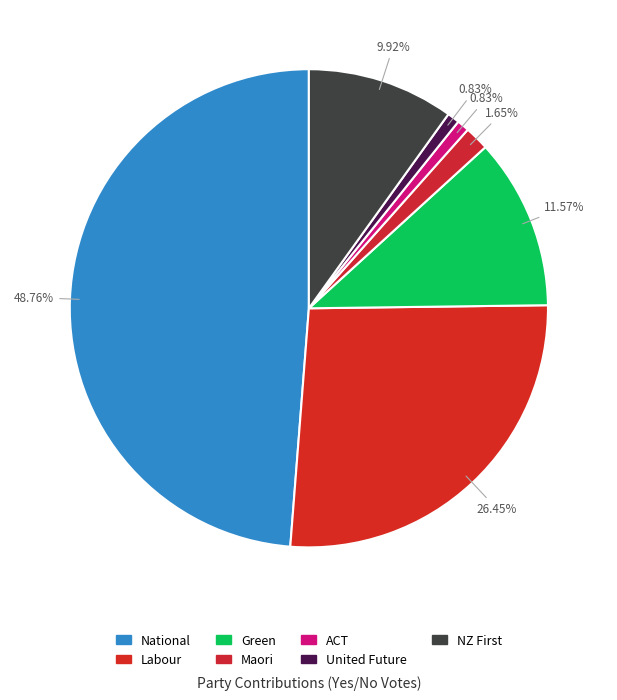

Which slice is the largest?

National